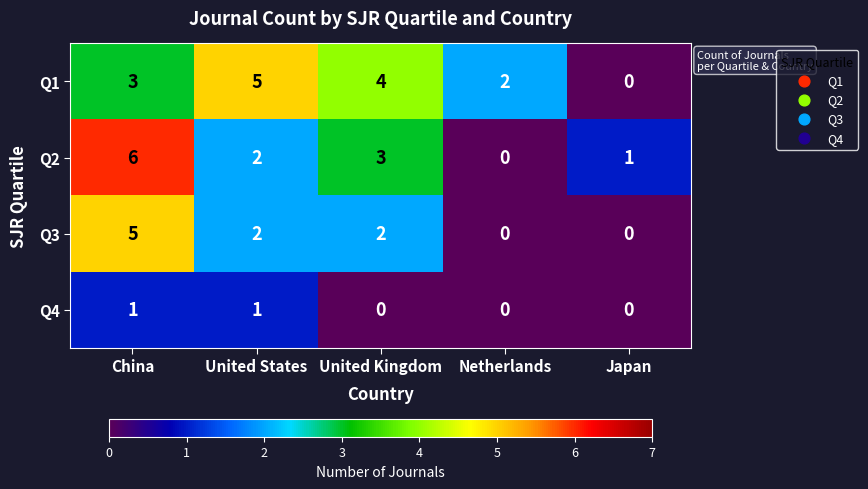

How many Q2 values are between 1 and 3?

3